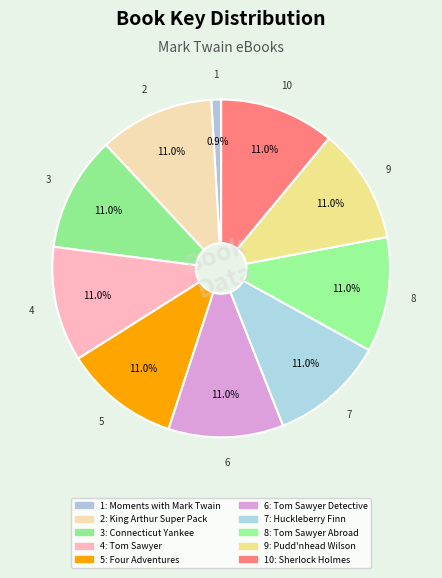

To the nearest percent, what is the combined percentage of 3: Connecticut Yankee and 10: Sherlock Holmes?

22%